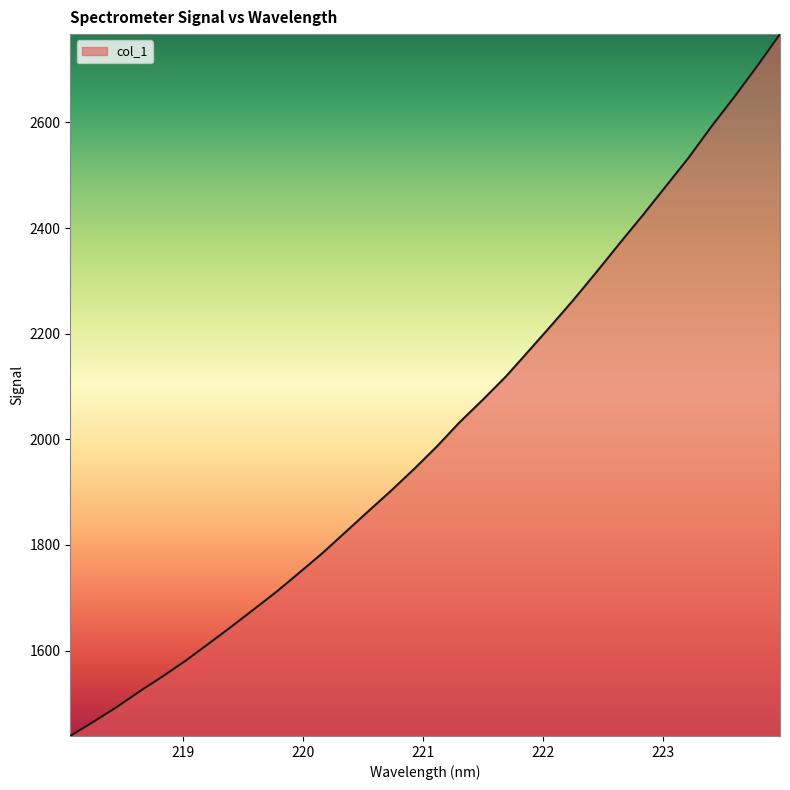

What is the difference between the maximum and minimum values?

1329.0